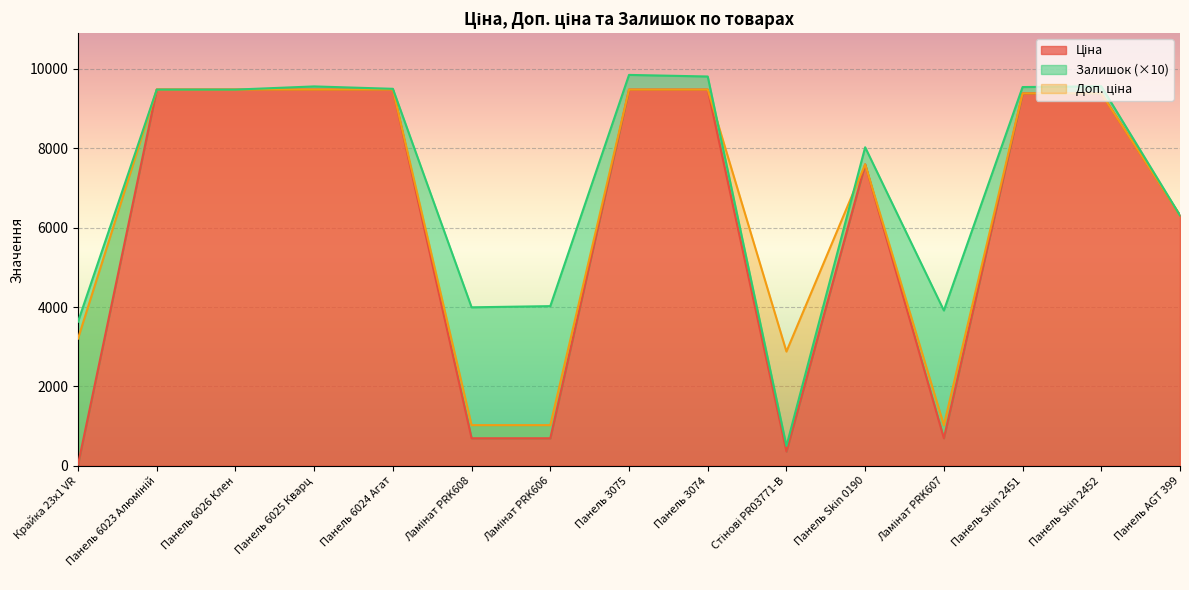

What is the approximate value of Доп. ціна at Стінові PR03771-B?

2878.8